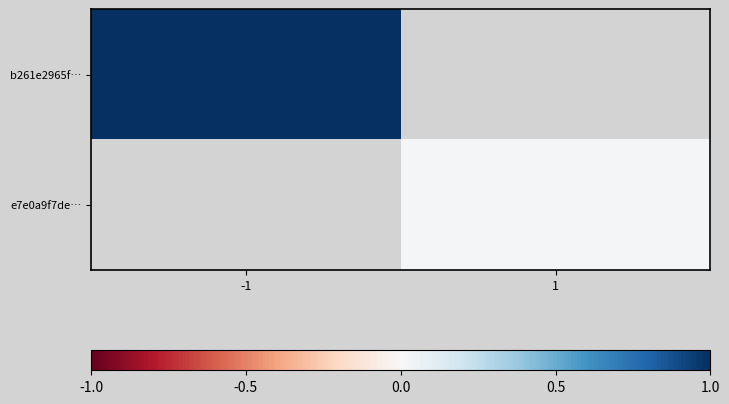

Which category has the lowest value in the e7e0a9f7de… series?

-1